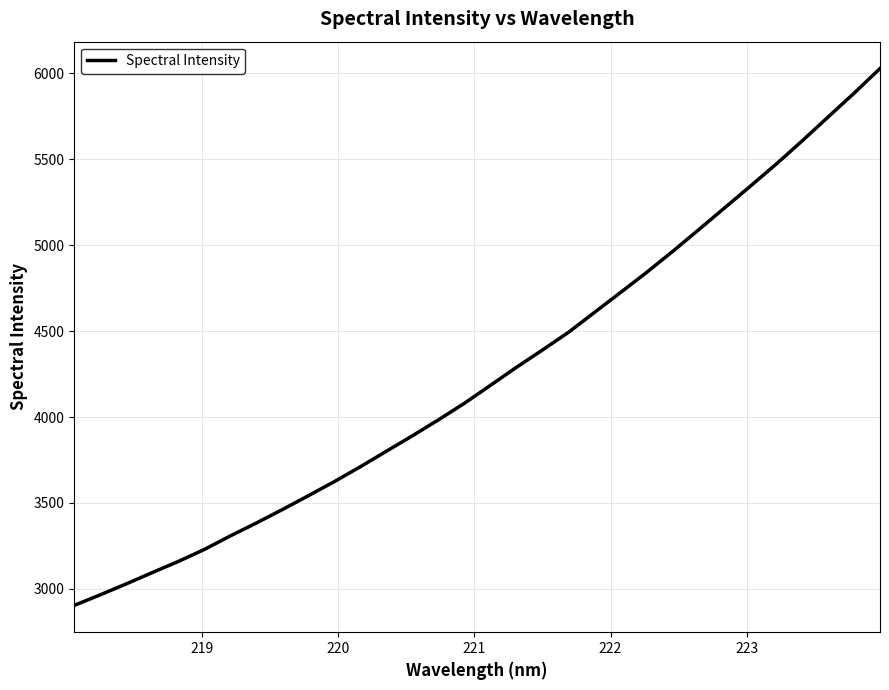

What is the sum of all values?

136032.5